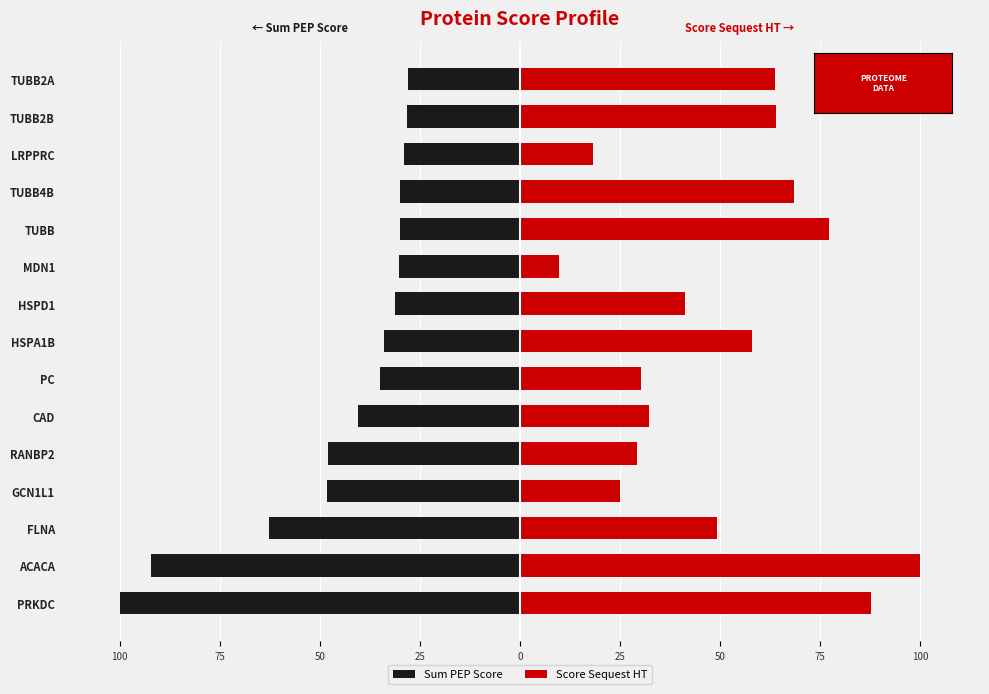

At how many categories does at least one series exceed -73?

15